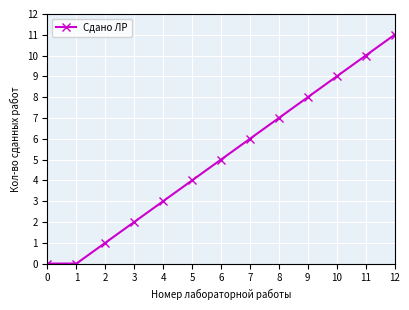

Which has a higher value, 8 or 12?

12